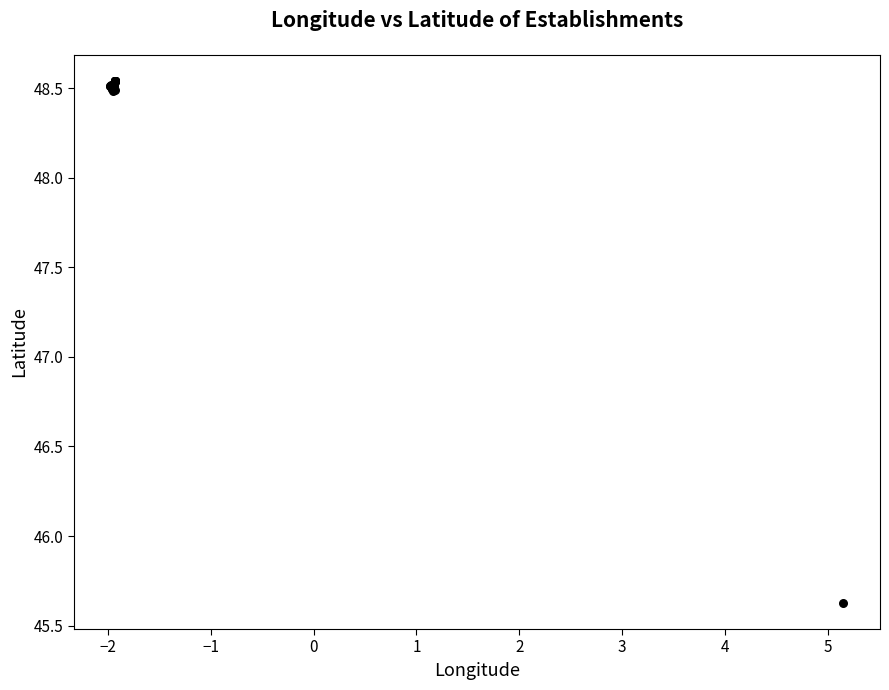

What Y value in the scatter plot is closest to 47?

45.6